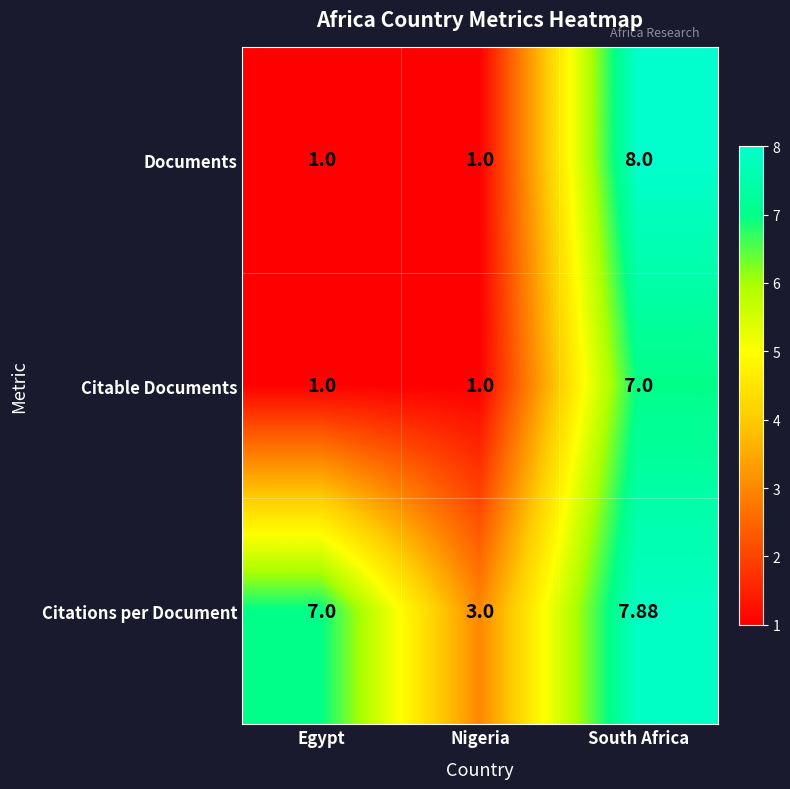

Rank the categories by Citations per Document value from lowest to highest.

Nigeria, Egypt, South Africa